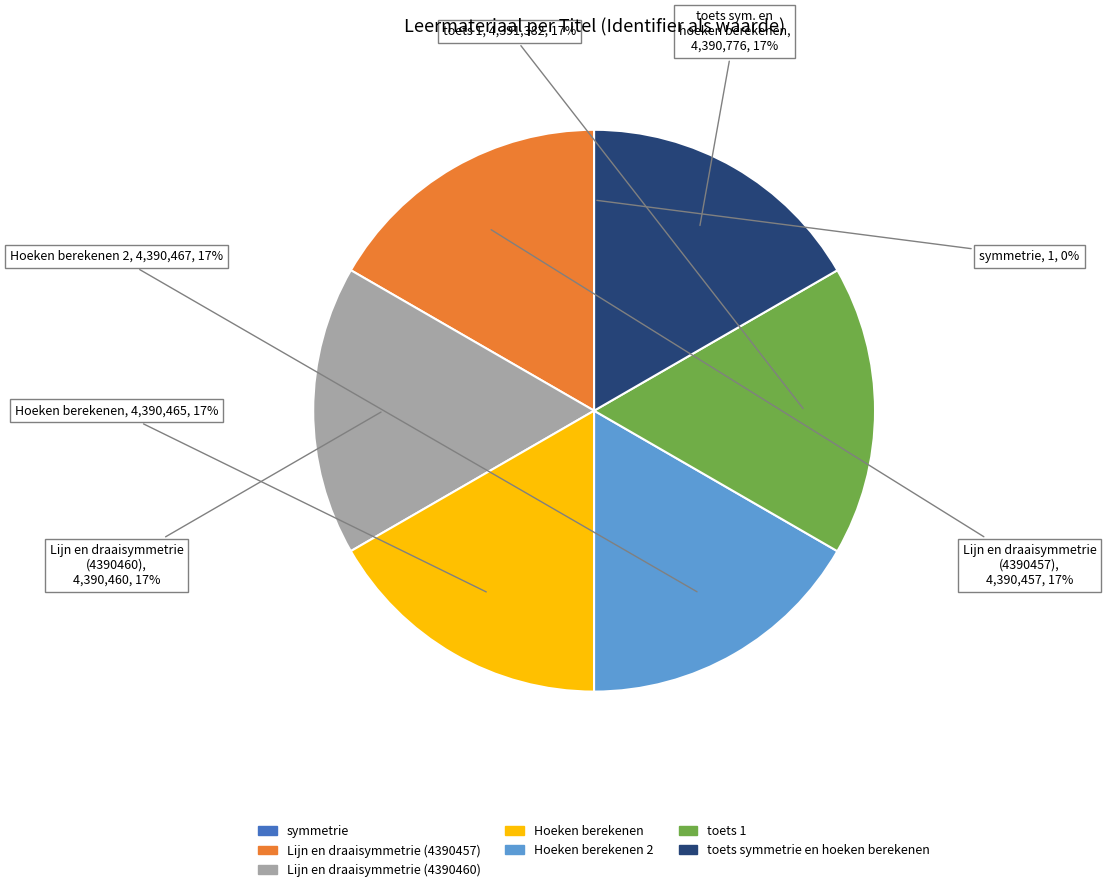

To the nearest percent, what is the average slice percentage?

14%